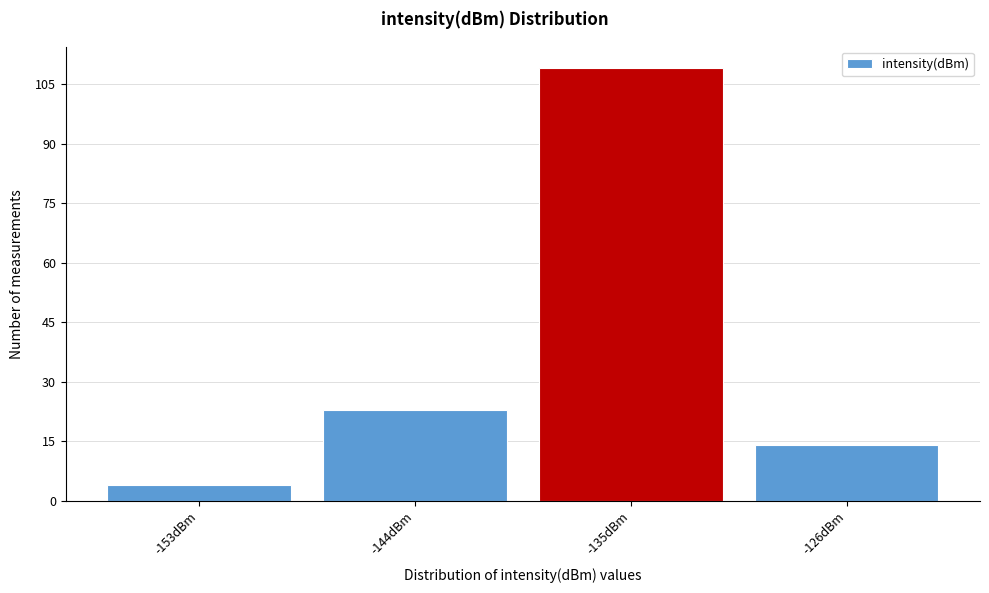

Reading left to right, what are all the values shown in this chart?

4	23	109	14